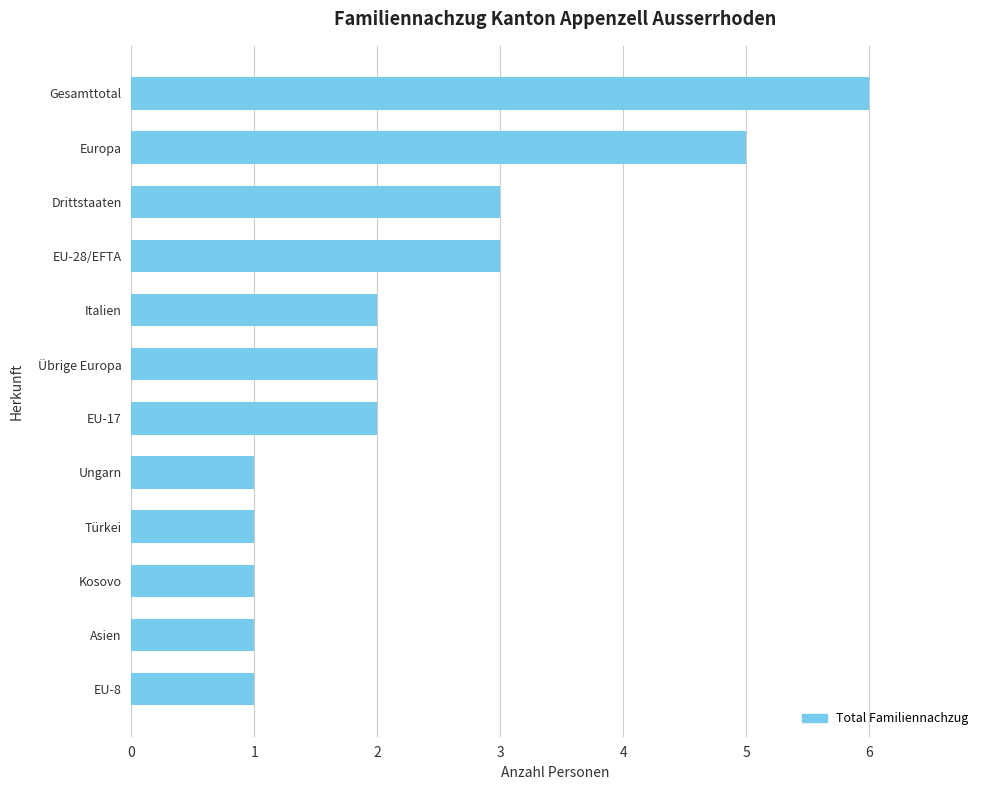

Count the number of categories in the chart.

12